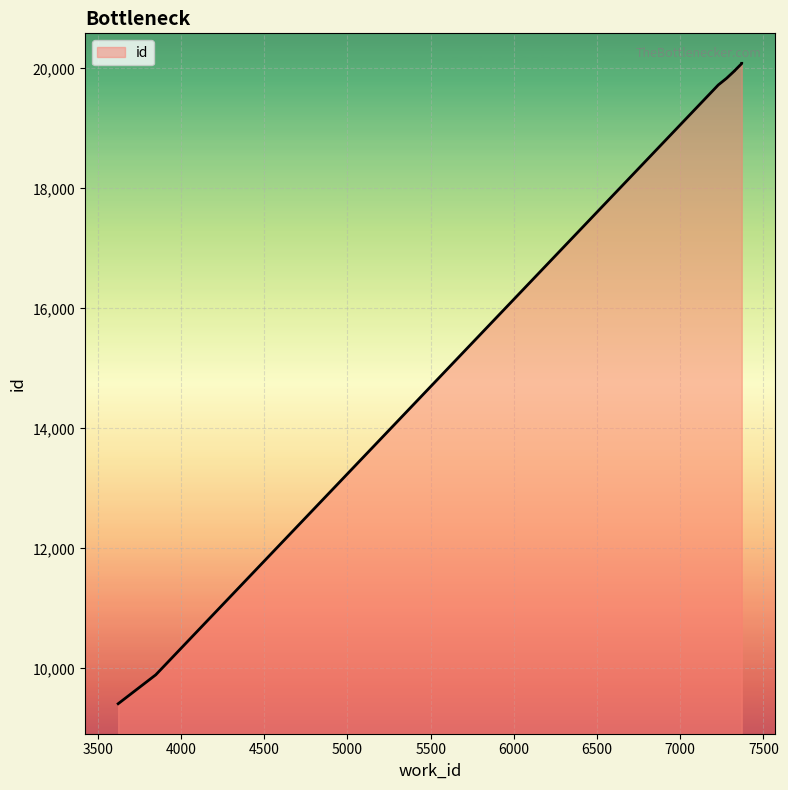

True or false: the data shows 20083 at 7370.

True